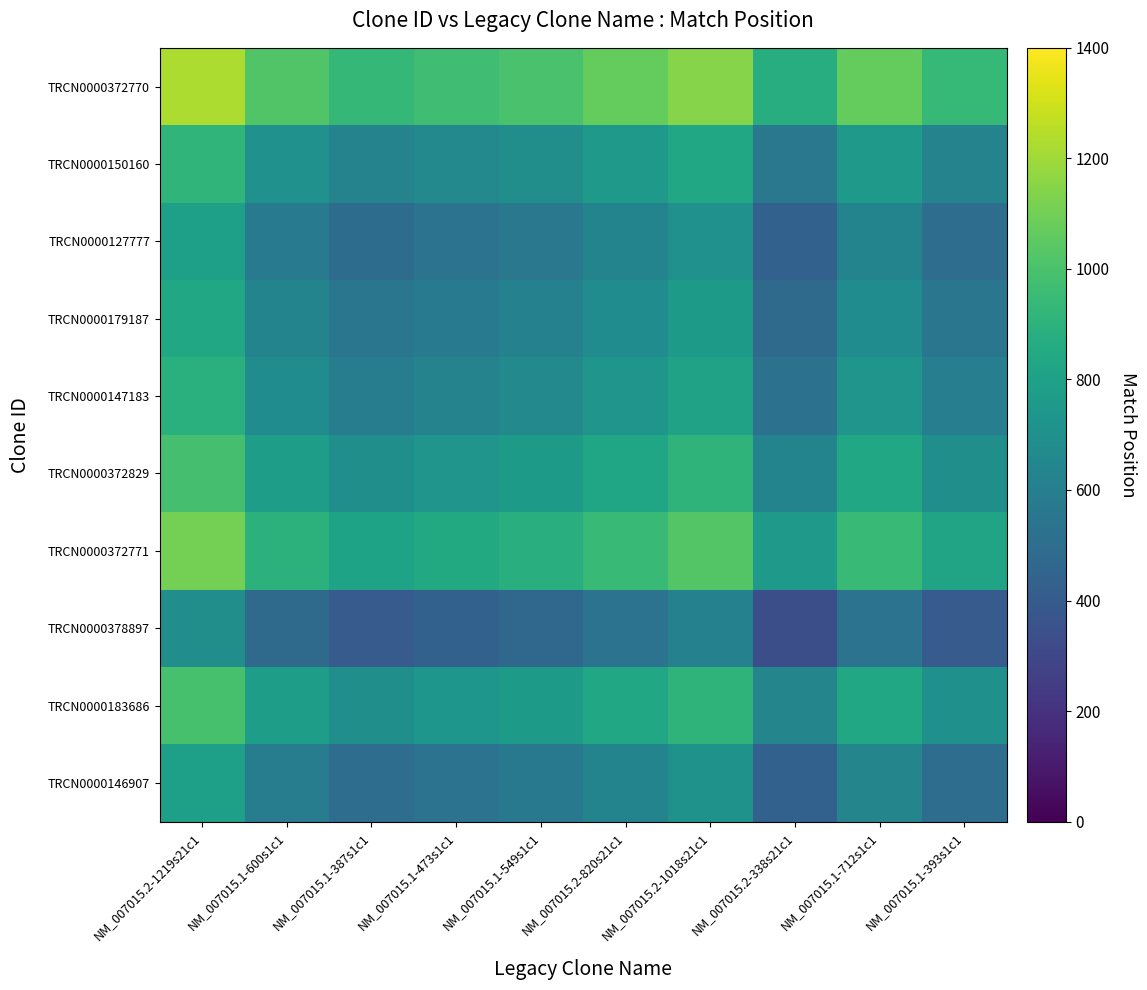

Which series has the largest range (max minus min)?

TRCN0000372770